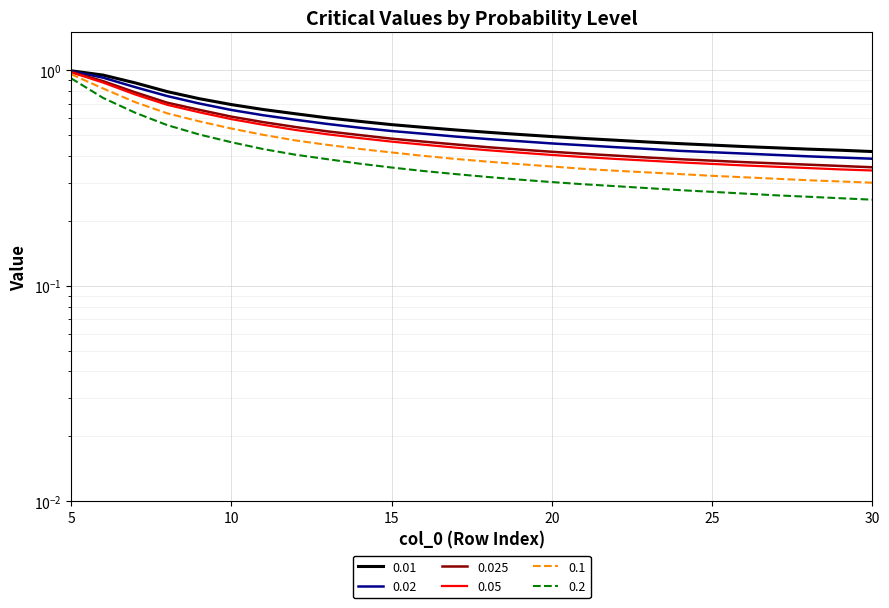

What is the smallest value displayed?

0.3